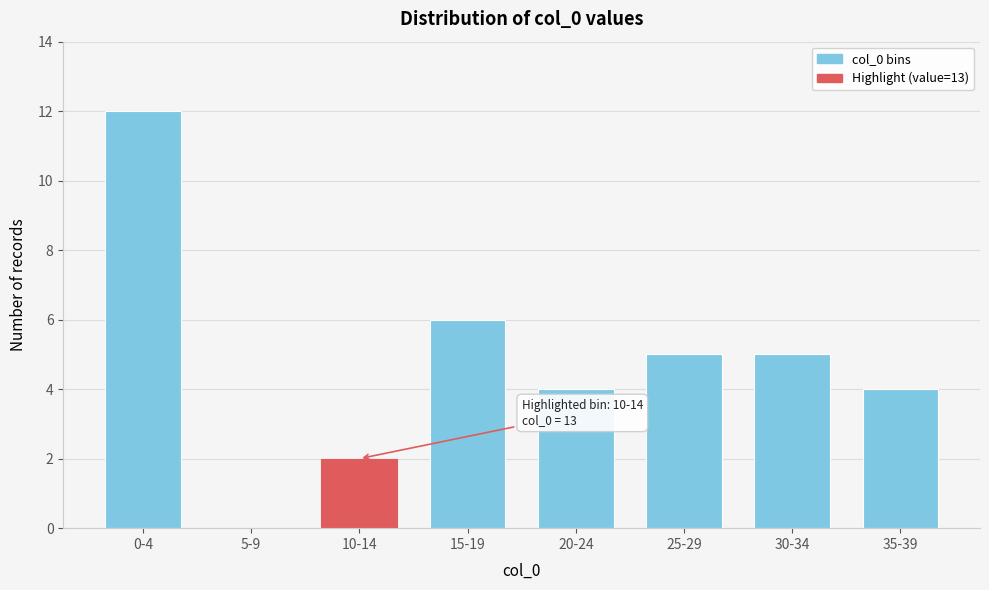

Reading left to right, transcribe all the data shown in this chart.

0-4=12	5-9=0	10-14=2	15-19=6	20-24=4	25-29=5	30-34=5	35-39=4